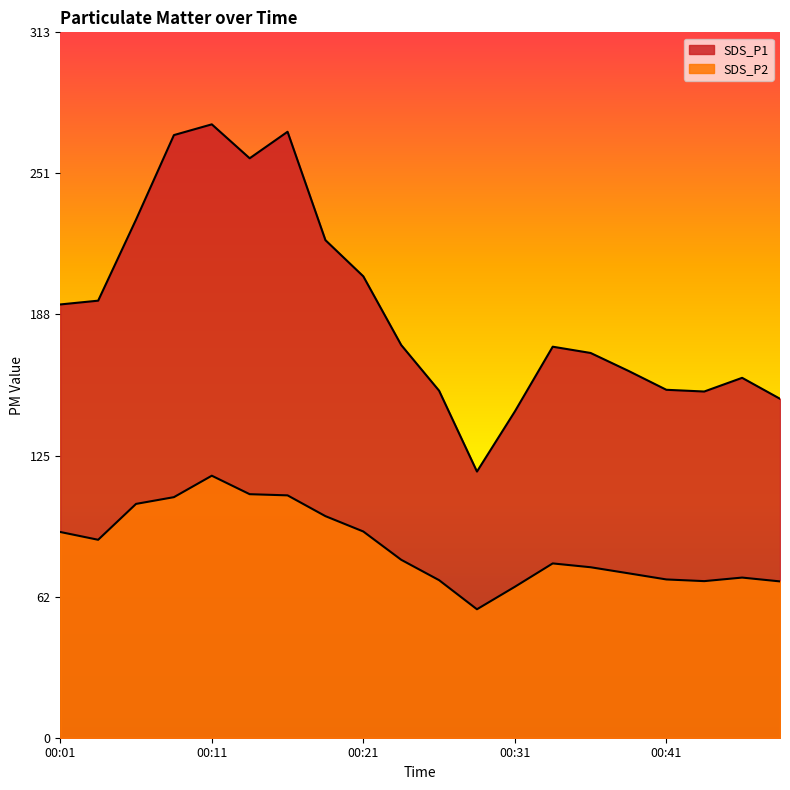

How many values in the SDS_P2 series exceed 79?

10